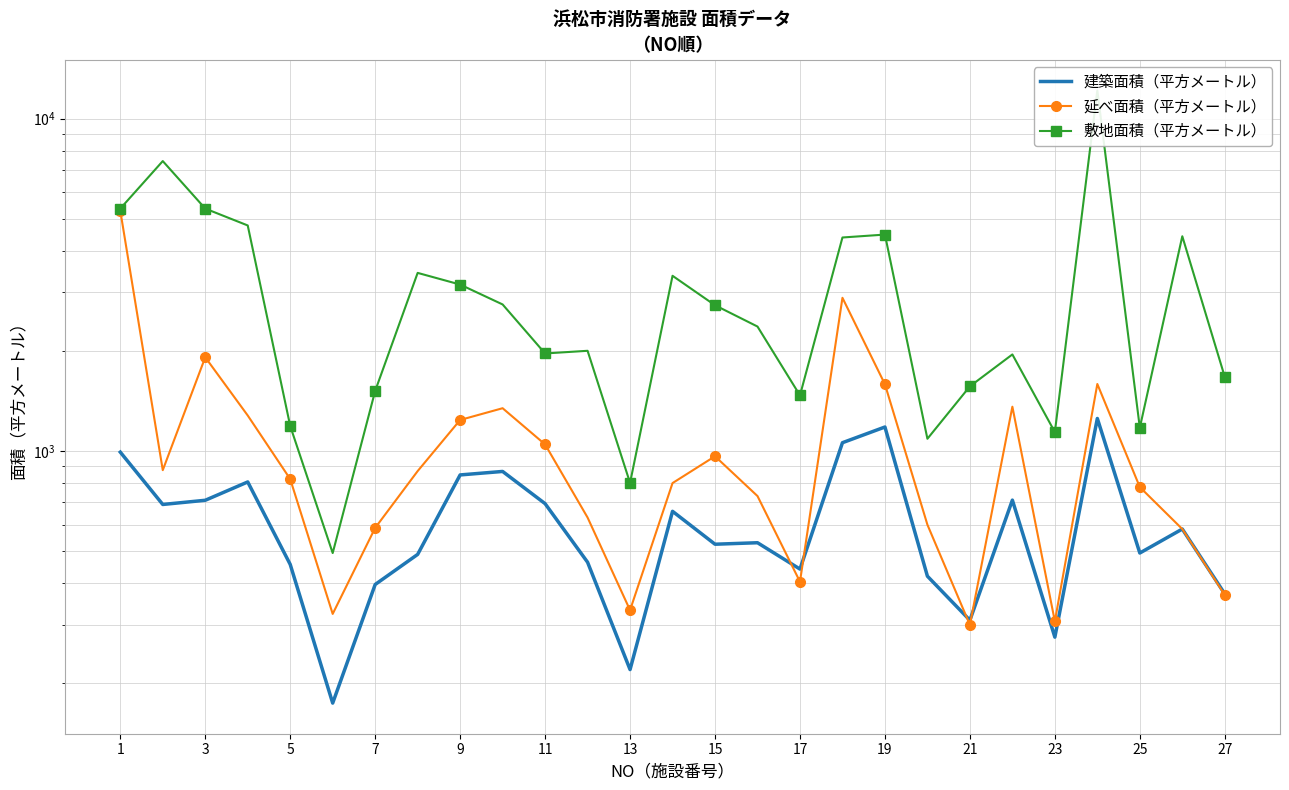

How many values in the 敷地面積（平方メートル） series exceed 2366?

14